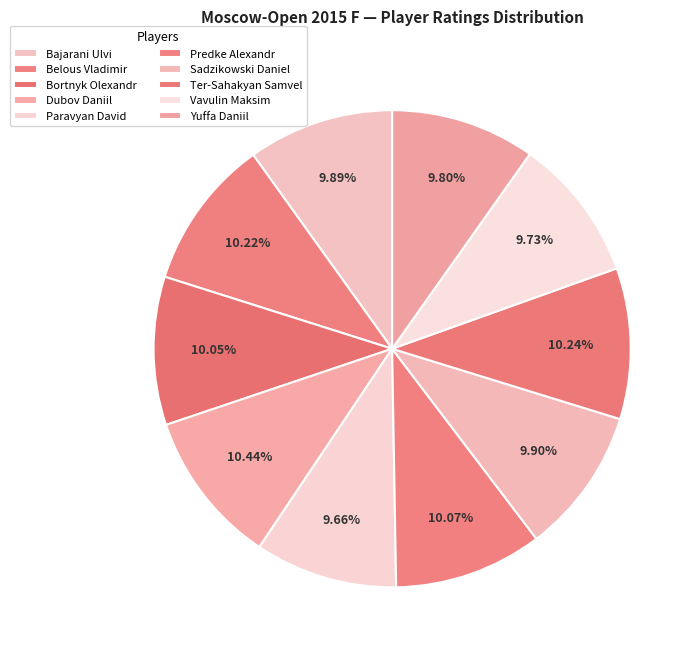

What percentage is the Vavulin Maksim slice, to the nearest percent?

10%